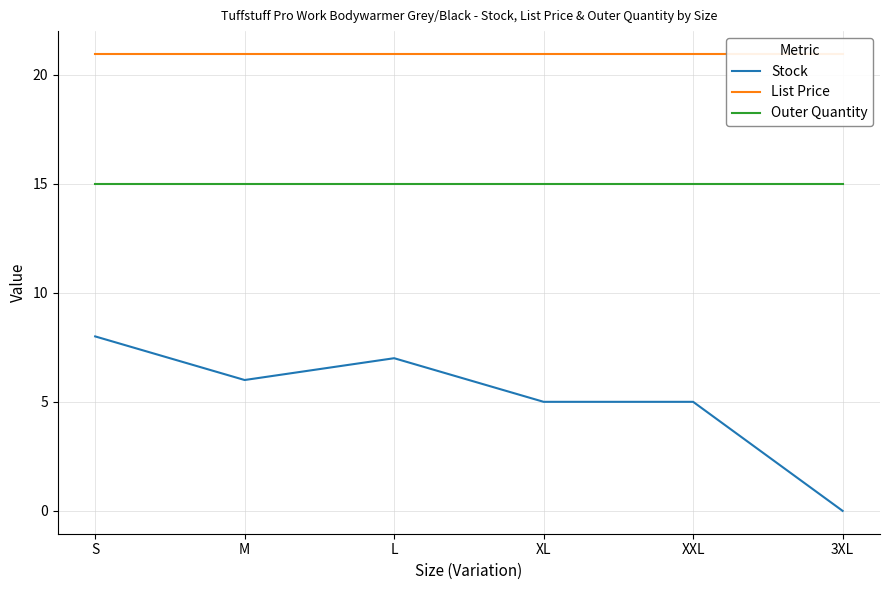

Reading left to right, list all the values displayed in this chart.

Stock: S=8.0	M=6.0	L=7.0	XL=5.0	XXL=5.0	3XL=0.0
List Price: S=20.9	M=20.9	L=20.9	XL=20.9	XXL=20.9	3XL=20.9
Outer Quantity: S=15.0	M=15.0	L=15.0	XL=15.0	XXL=15.0	3XL=15.0